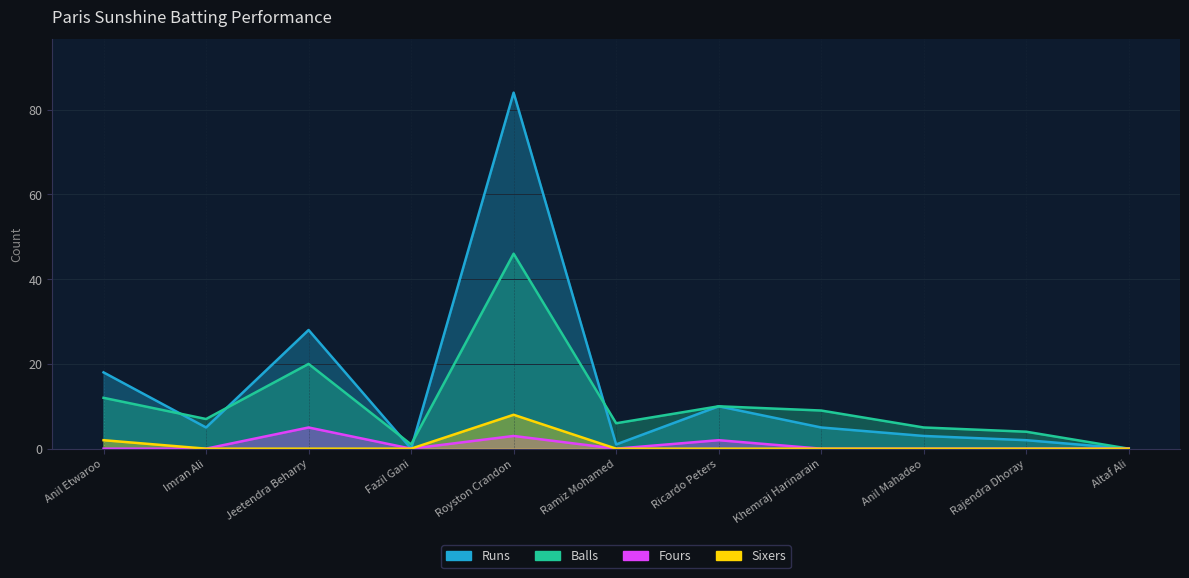

True or false: Balls and Sixers intersect in this chart.

False